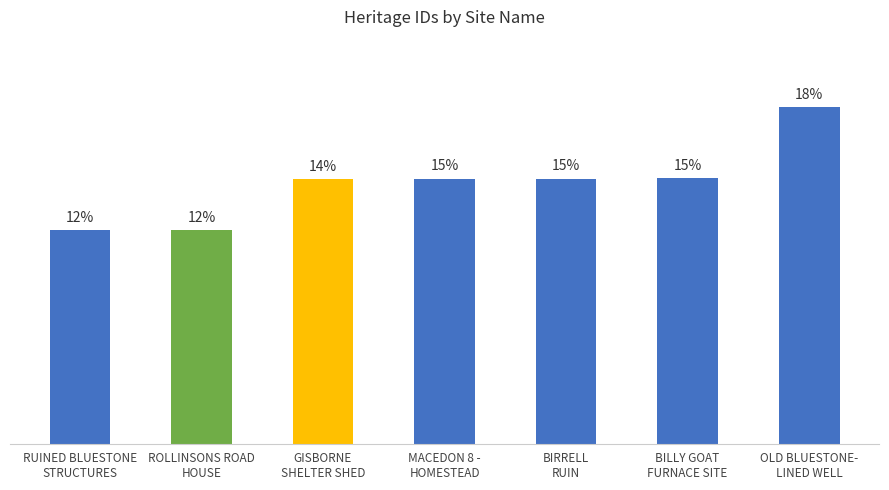

Which category has the highest value across all series?

OLD BLUESTONE-
LINED WELL